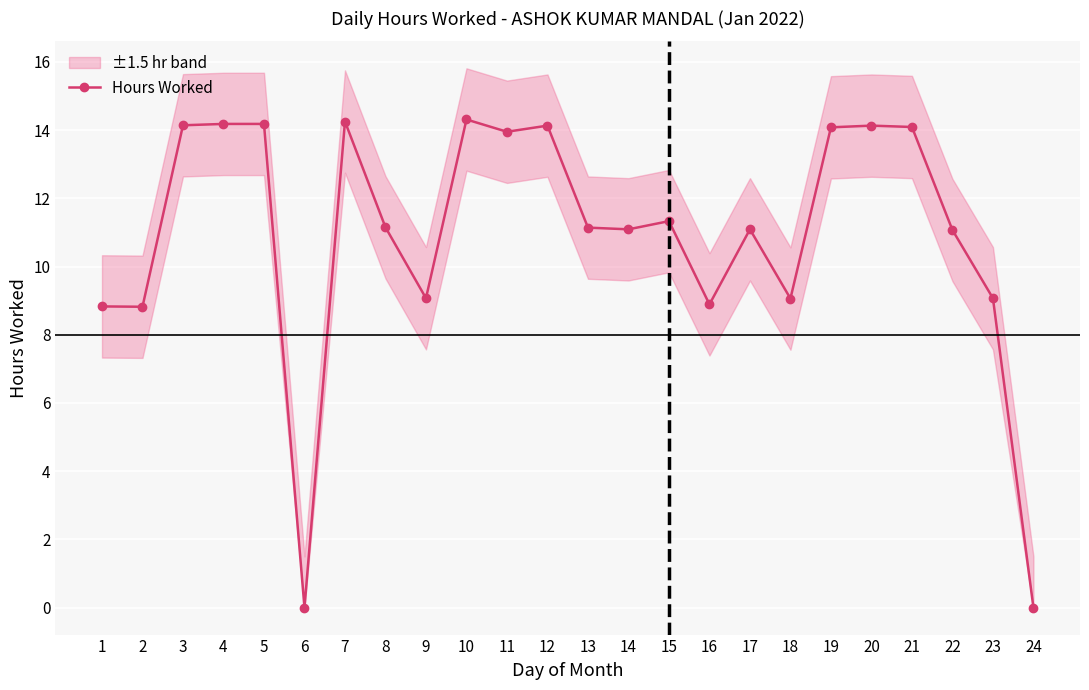

Where does the data first go above 11?

3